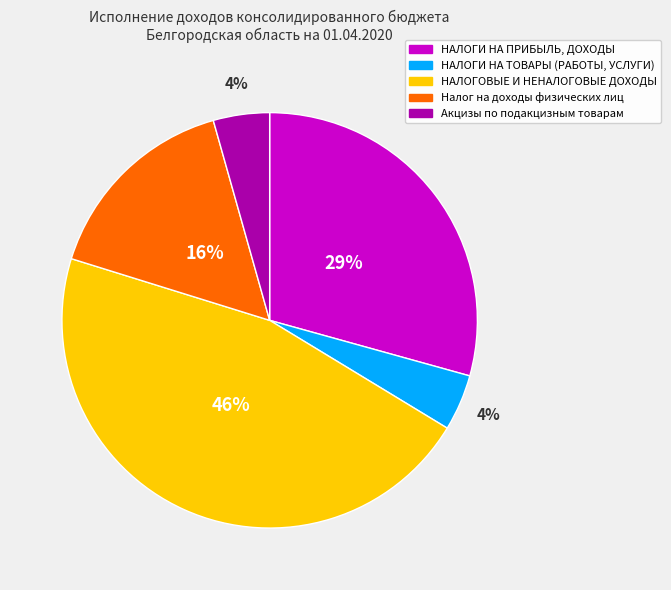

To the nearest percent, what portion does НАЛОГИ НА ТОВАРЫ (РАБОТЫ, УСЛУГИ) represent?

4%